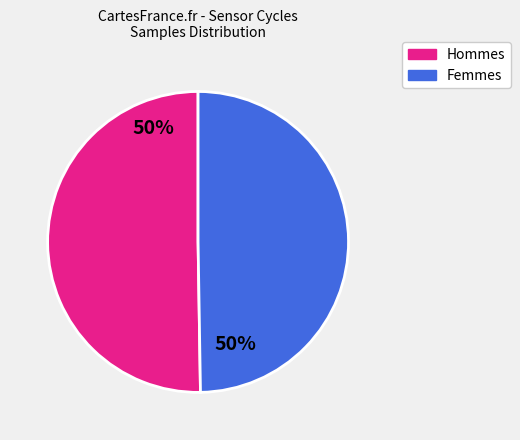

How many segments does this pie chart have?

2